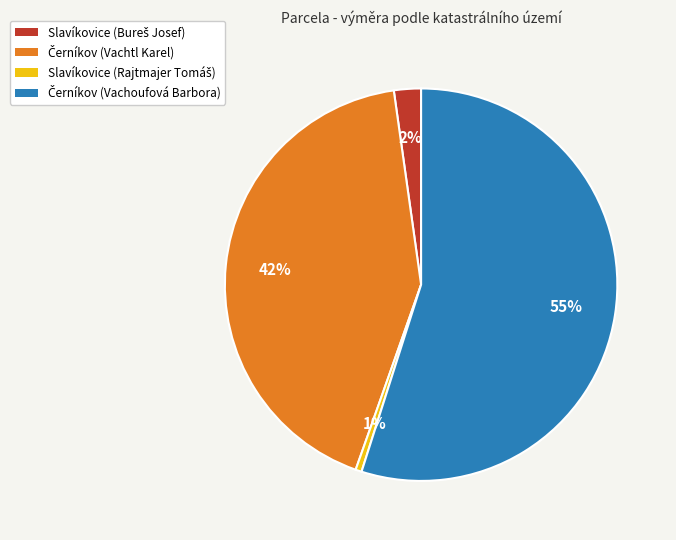

To the nearest percent, what is the difference between the largest and smallest slice percentages?

54%